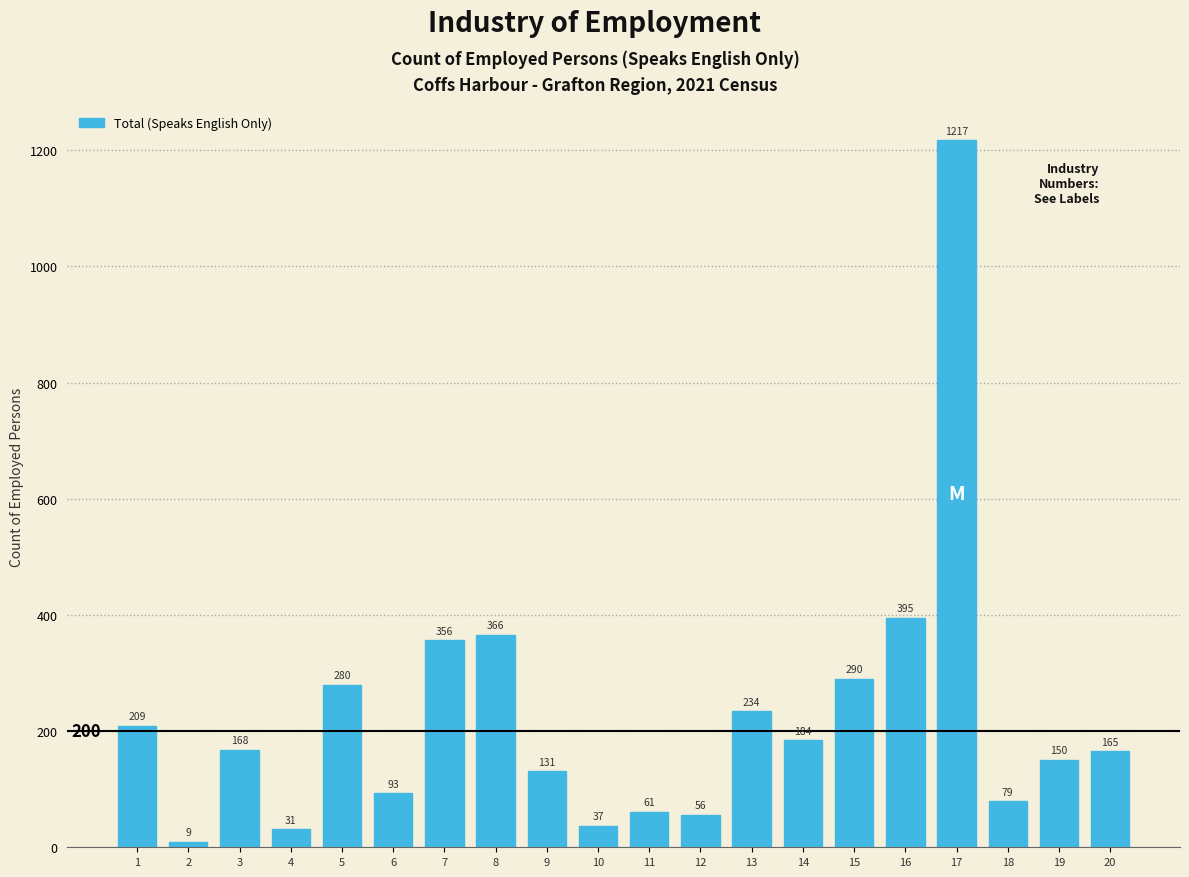

Reading right to left, what are all the values shown in this chart?

20=165	19=150	18=79	17=1217	16=395	15=290	14=184	13=234	12=56	11=61	10=37	9=131	8=366	7=356	6=93	5=280	4=31	3=168	2=9	1=209